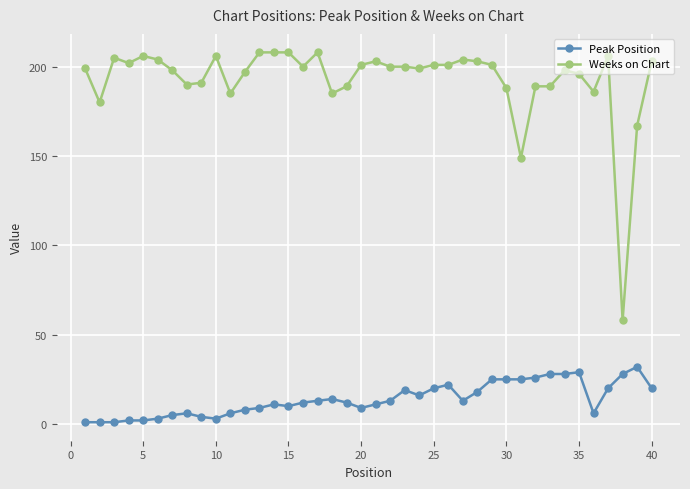

True or false: Peak Position and Weeks on Chart intersect in this chart.

False